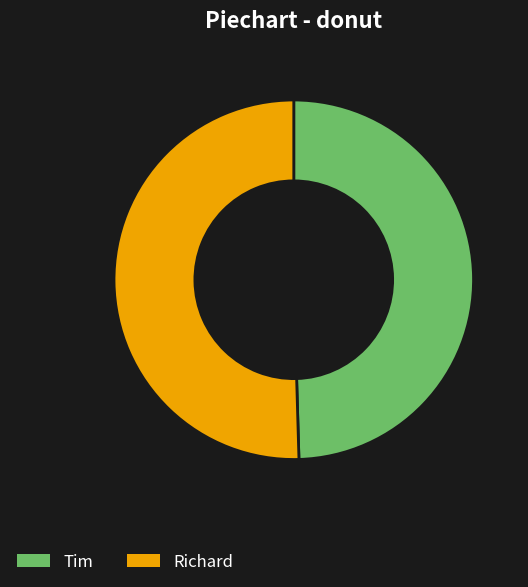

Which slice is the smallest?

Tim